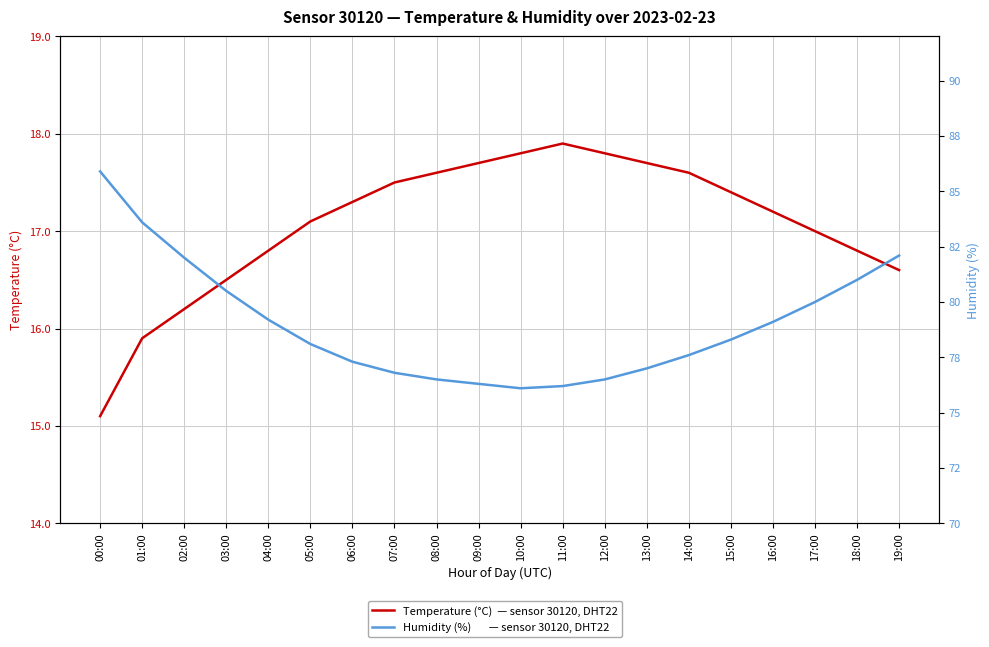

What is the sum of all Humidity (%) values?

1580.1